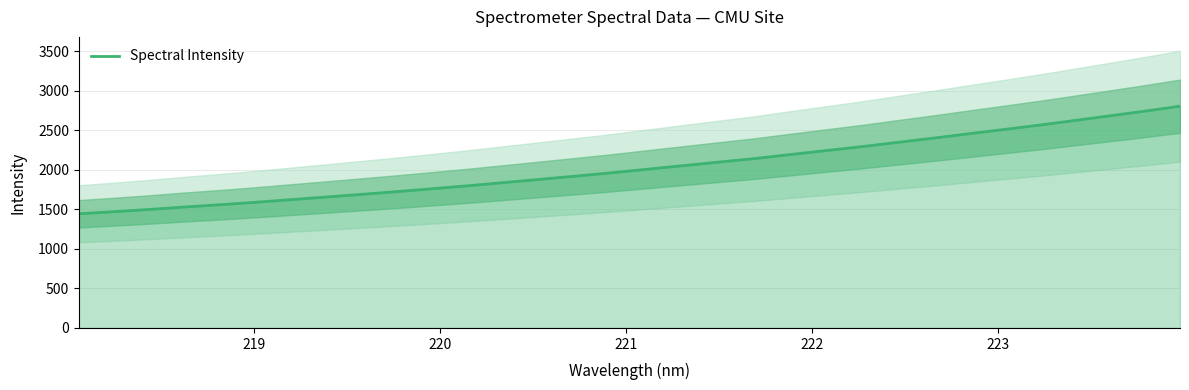

What is the smallest value displayed?

1444.6